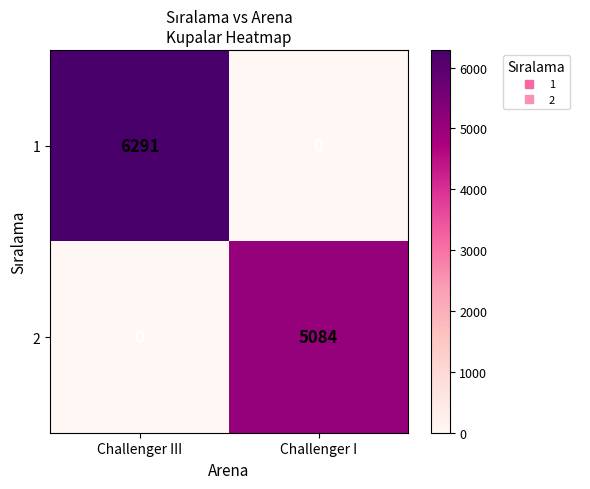

At which label is 2 closest to 2542?

Challenger III